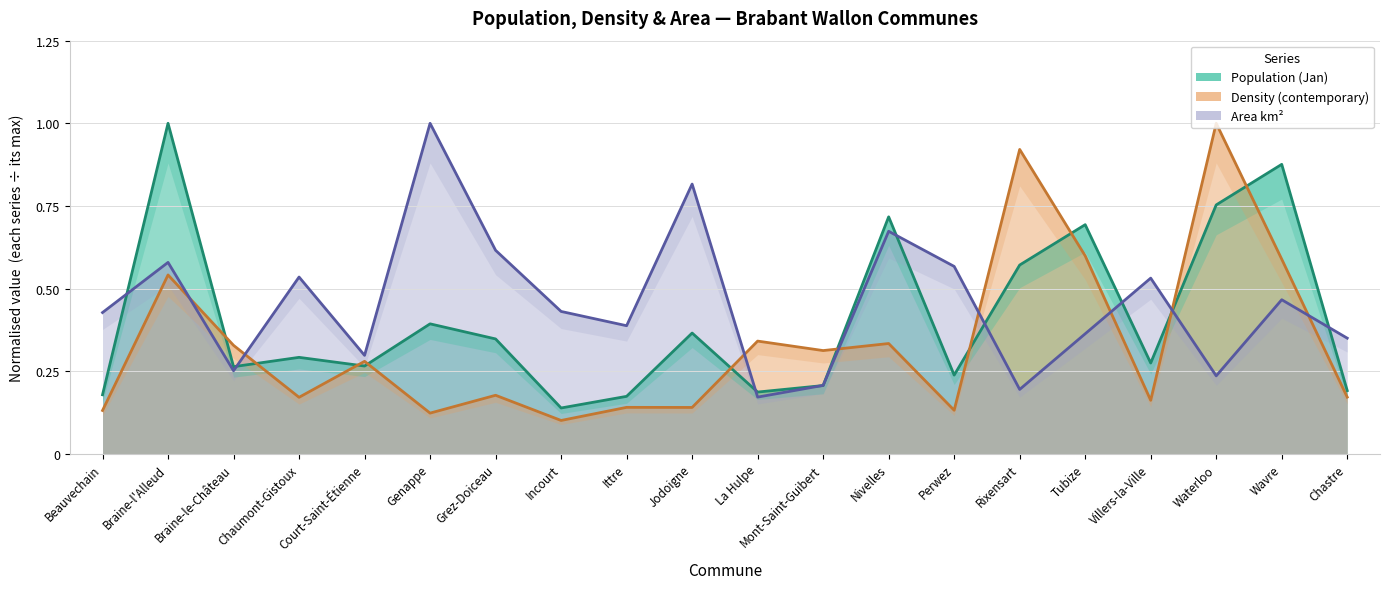

What is the approximate value of Density (contemporary) at Incourt?

0.1